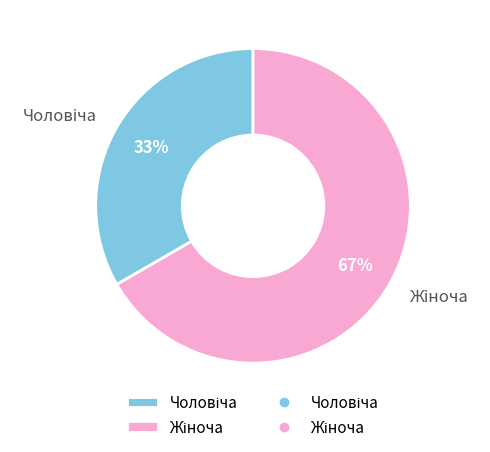

Is there a majority slice in this chart?

Yes